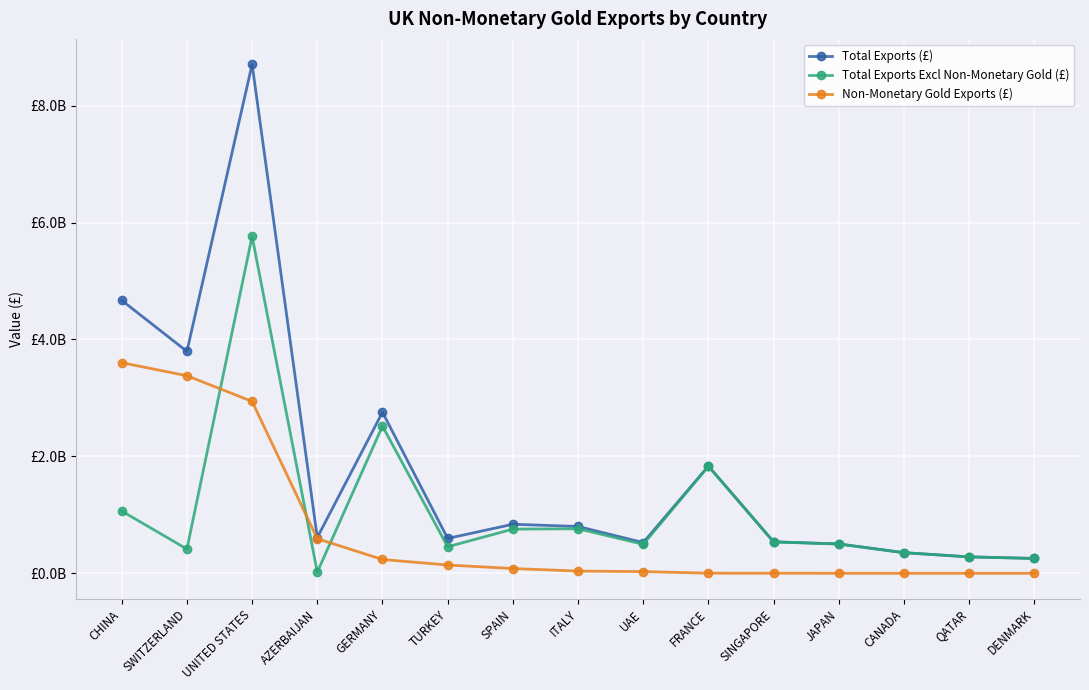

True or false: Total Exports (£) has a value of 1960372339 at SWITZERLAND.

False